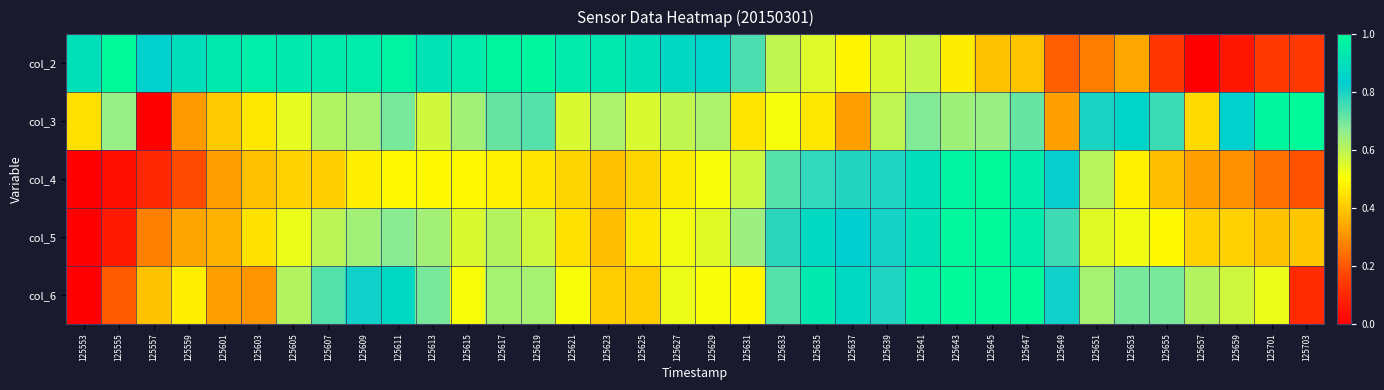

At how many categories does at least one series exceed 0?

36